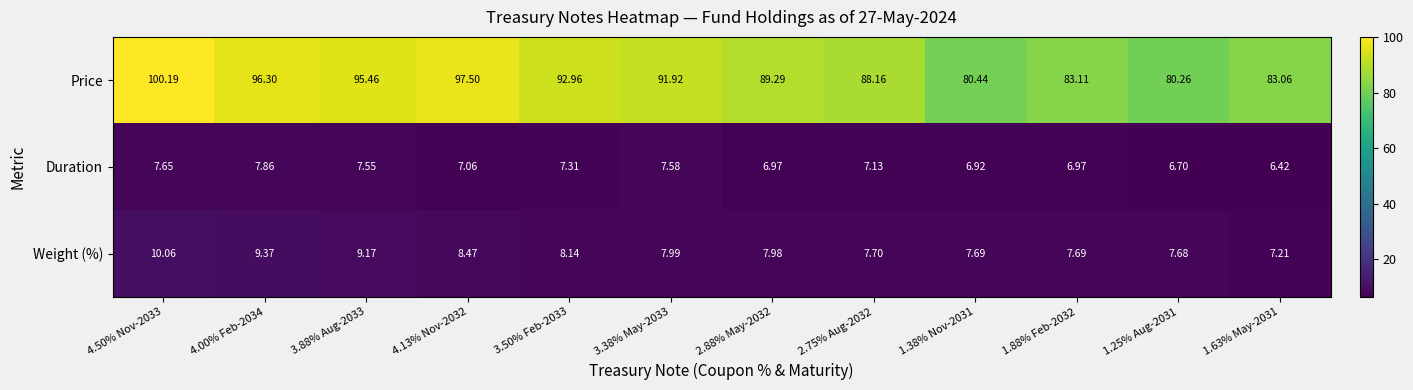

Rank the series by their maximum value, from lowest to highest.

Duration, Weight (%), Price